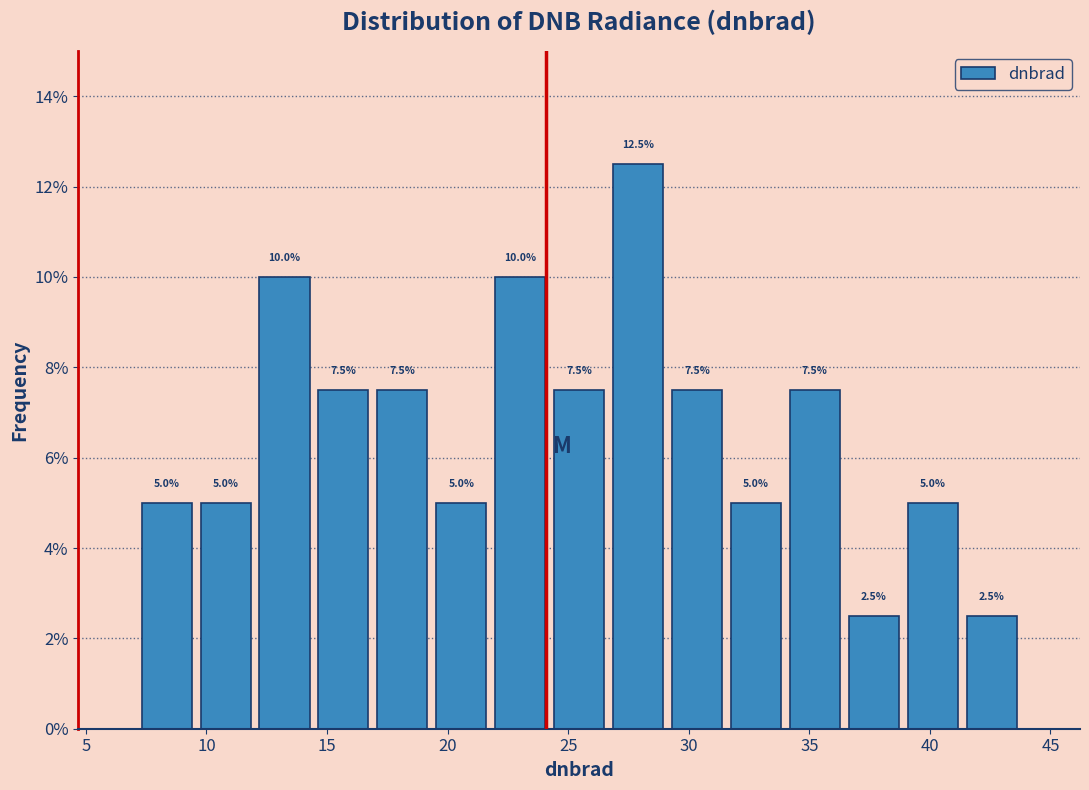

Reading left to right, list every bar in this chart as the range it spans on the x-axis followed by its height. The bar edges are not printed on the chart, so give them approximately, as read against the axis.

7.0 to 9.5: 5.0
9.5 to 12.0: 5.0
12.0 to 14.5: 10.0
14.5 to 17.0: 7.5
17.0 to 19.5: 7.5
19.5 to 22.0: 5.0
22.0 to 24.0: 10.0
24.0 to 26.5: 7.5
26.5 to 29.0: 12.5
29.0 to 31.5: 7.5
31.5 to 34.0: 5.0
34.0 to 36.5: 7.5
36.5 to 39.0: 2.5
39.0 to 41.5: 5.0
41.5 to 44.0: 2.5